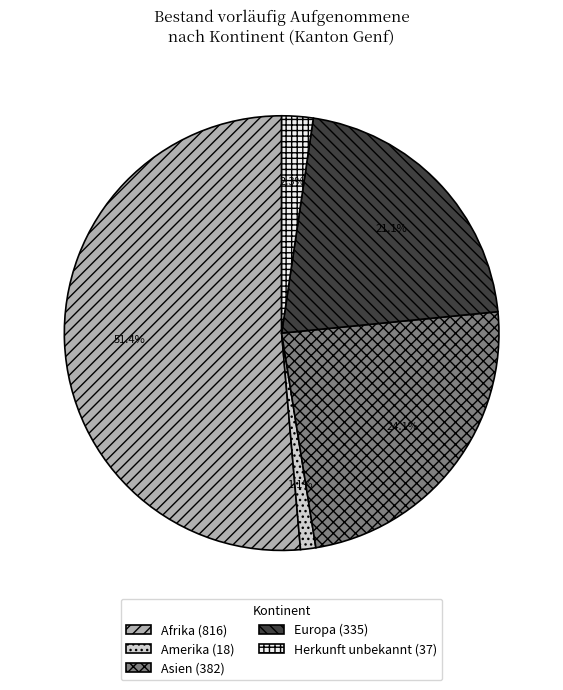

Combined, do Europa and Afrika account for over 50%?

Yes